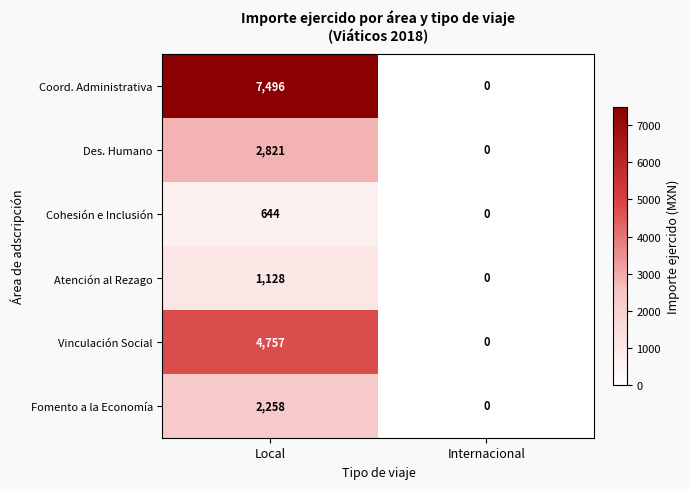

Reading right to left, transcribe all the data shown in this chart.

Coord. Administrativa: Internacional=0	Local=7496
Des. Humano: Internacional=0	Local=2821
Cohesión e Inclusión: Internacional=0	Local=644
Atención al Rezago: Internacional=0	Local=1128
Vinculación Social: Internacional=0	Local=4757
Fomento a la Economía: Internacional=0	Local=2258